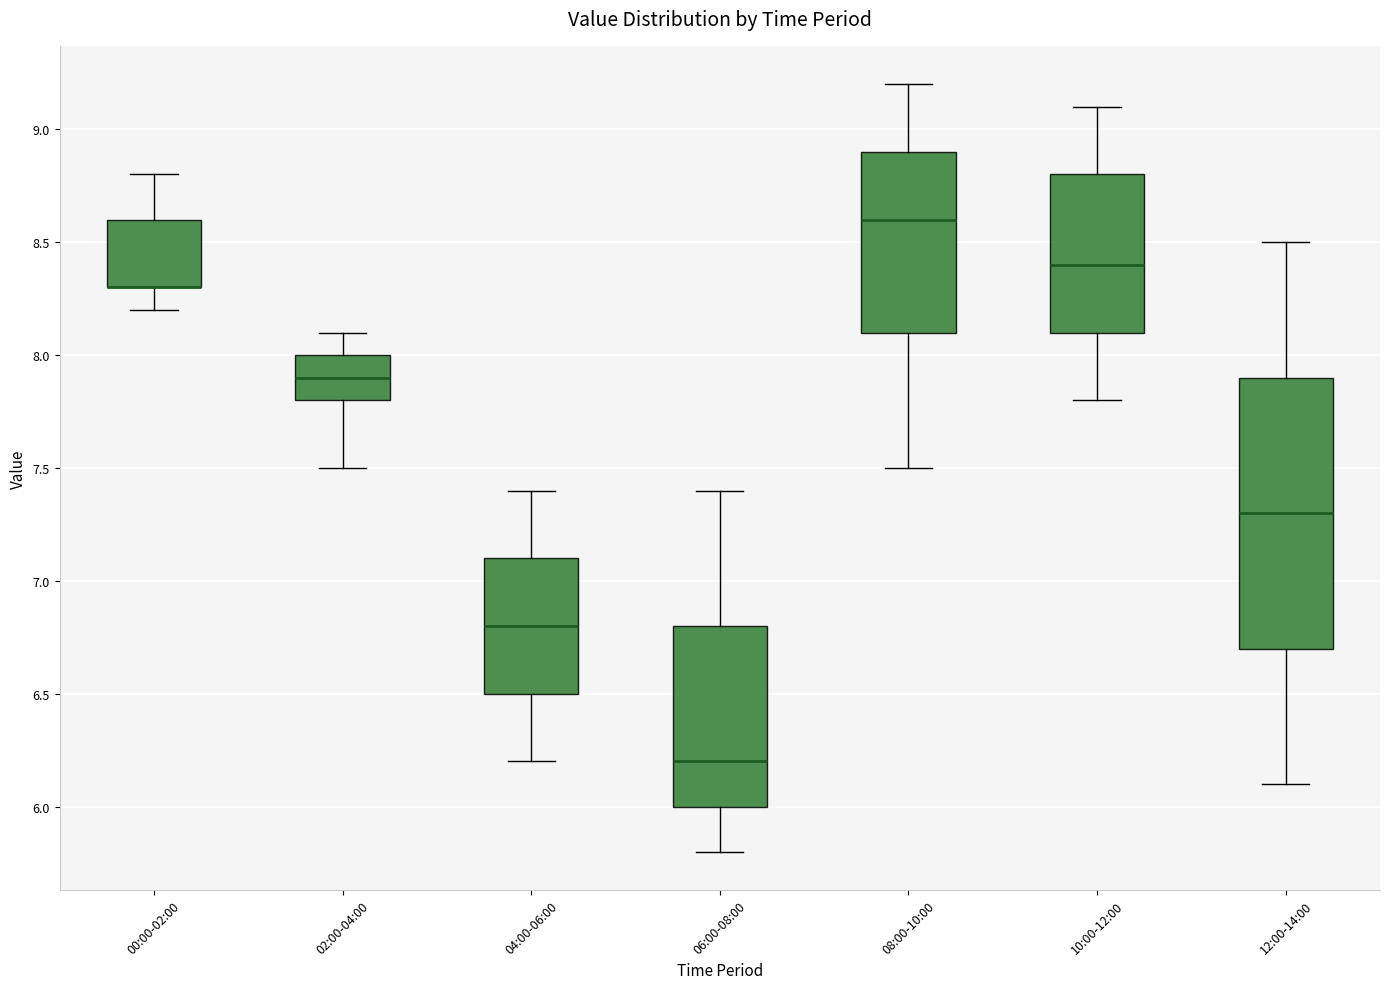

Reading left to right, transcribe this box plot: for each box, give where its median line is, the range the box spans, and where its two whiskers end, as read against the y-axis. The values are not printed on the chart, so give them approximately, as read against the axis.

00:00-02:00: median 8.3 (drawn on the box's lower edge), box 8.3 to 8.6, whiskers 8.2 to 8.8
02:00-04:00: median 7.9, box 7.8 to 8.0, whiskers 7.5 to 8.1
04:00-06:00: median 6.8, box 6.5 to 7.1, whiskers 6.2 to 7.4
06:00-08:00: median 6.2, box 6.0 to 6.8, whiskers 5.8 to 7.4
08:00-10:00: median 8.6, box 8.1 to 8.9, whiskers 7.5 to 9.2
10:00-12:00: median 8.4, box 8.1 to 8.8, whiskers 7.8 to 9.1
12:00-14:00: median 7.3, box 6.7 to 7.9, whiskers 6.1 to 8.5